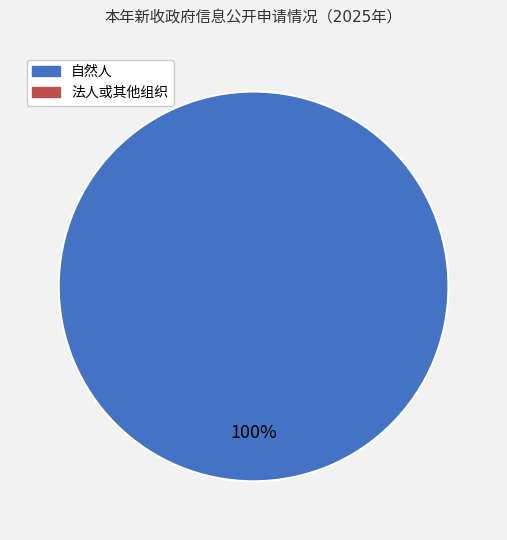

How many segments does this pie chart have?

1